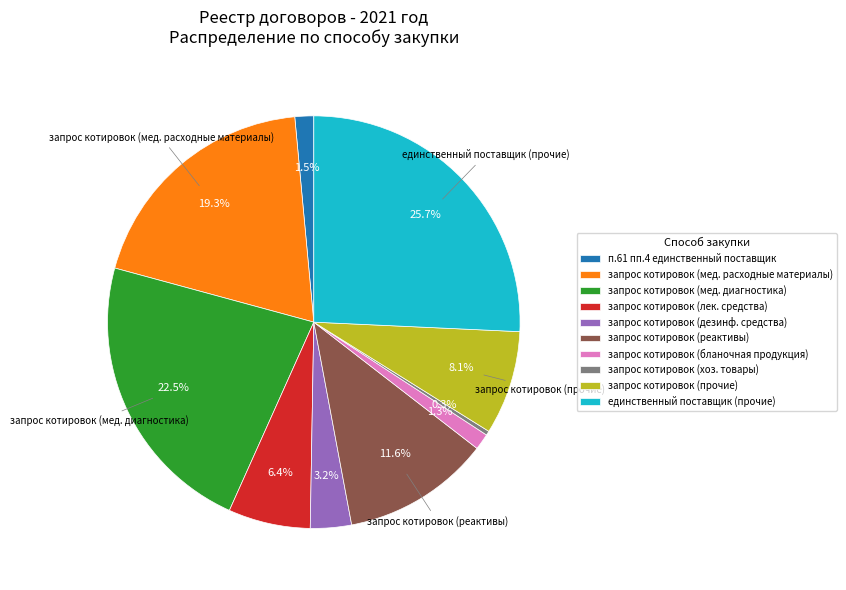

How much of the chart is everything except п.61 пп.4 единственный поставщик?

98.5%